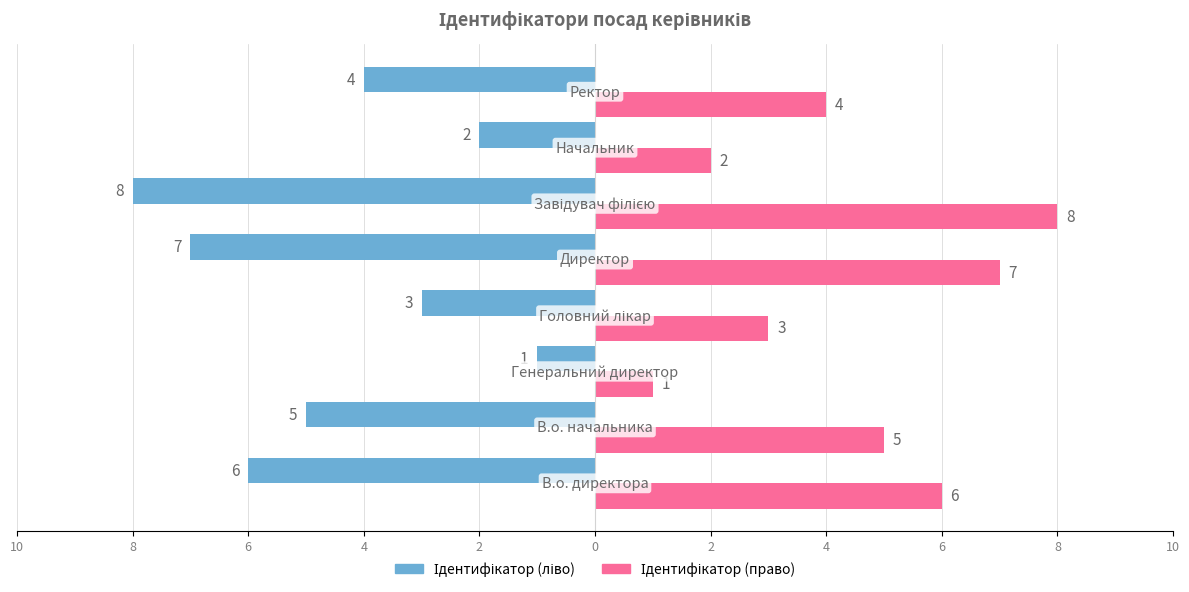

What is the label of the 6th bar from the right?

6